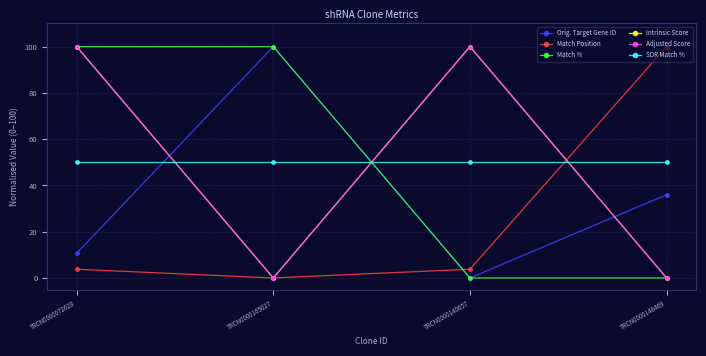

Read the Intrinsic Score value at TRCN0000140657.

100.0